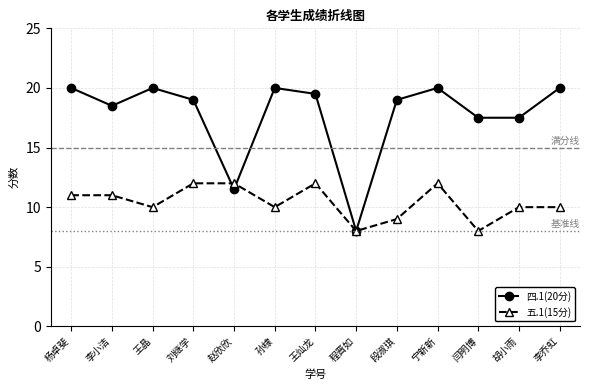

How many categories are shown in the chart?

13